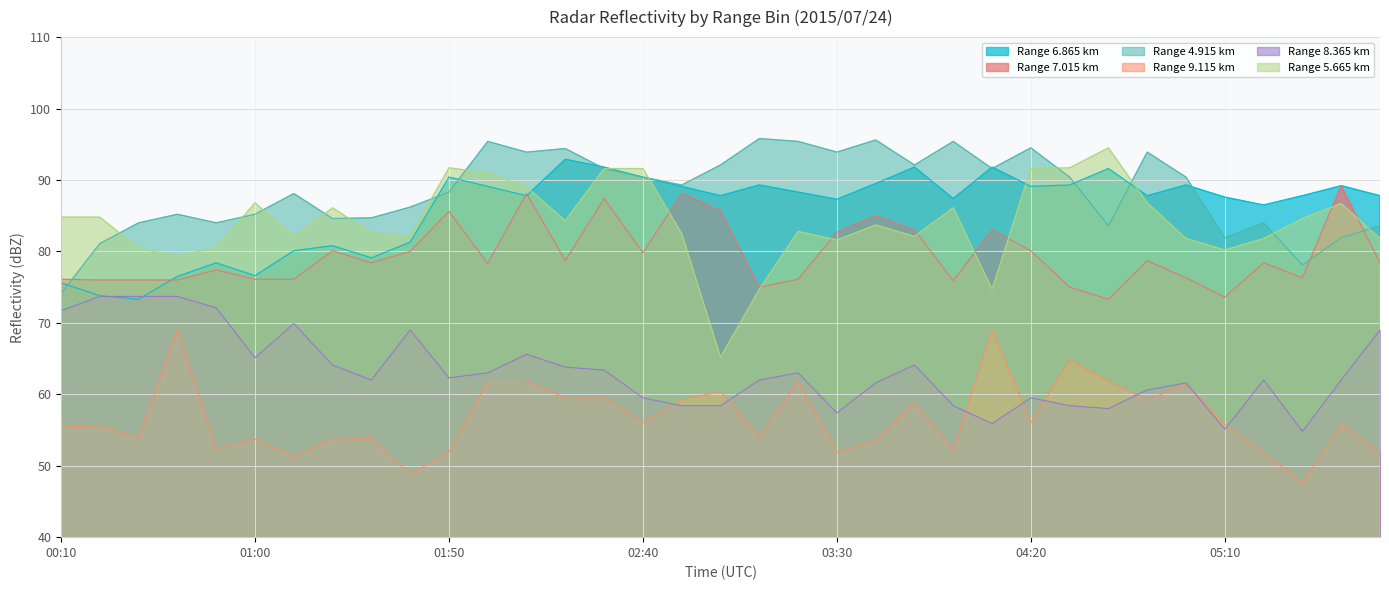

Reading left to right, extract all data points from this chart.

6.865: 00:10=75.6	00:20=73.8	00:30=73.3	00:40=76.5	00:50=78.4	01:00=76.6	01:10=80.1	01:20=80.8	01:30=79.1	01:40=81.3	01:50=90.4	02:00=89.1	02:10=87.8	02:20=92.9	02:30=91.8	02:40=90.4	02:50=89.1	03:00=87.8	03:10=89.3	03:20=88.3	03:30=87.3	03:40=89.5	03:50=91.8	04:00=87.4	04:10=91.8	04:20=89.1	04:30=89.3	04:40=91.6	04:50=87.8	05:00=89.3	05:10=87.6	05:20=86.5	05:30=87.8	05:40=89.2	05:50=87.8
7.015: 00:10=76.1	00:20=76.0	00:30=76.0	00:40=76.0	00:50=77.4	01:00=76.1	01:10=76.1	01:20=80.1	01:30=78.4	01:40=80.0	01:50=85.6	02:00=78.3	02:10=88.1	02:20=78.7	02:30=87.4	02:40=79.8	02:50=88.1	03:00=85.7	03:10=75.0	03:20=76.1	03:30=82.7	03:40=85.0	03:50=83.0	04:00=75.9	04:10=83.0	04:20=80.1	04:30=75.0	04:40=73.3	04:50=78.7	05:00=76.3	05:10=73.6	05:20=78.4	05:30=76.3	05:40=89.2	05:50=78.4
4.915: 00:10=74.1	00:20=81.1	00:30=84.0	00:40=85.2	00:50=84.0	01:00=85.2	01:10=88.1	01:20=84.6	01:30=84.7	01:40=86.2	01:50=88.3	02:00=95.4	02:10=93.9	02:20=94.4	02:30=91.6	02:40=90.4	02:50=89.3	03:00=92.1	03:10=95.8	03:20=95.4	03:30=93.9	03:40=95.6	03:50=92.1	04:00=95.4	04:10=91.6	04:20=94.5	04:30=90.4	04:40=83.6	04:50=93.9	05:00=90.4	05:10=81.9	05:20=84.0	05:30=78.1	05:40=81.9	05:50=83.6
9.115: 00:10=55.4	00:20=55.6	00:30=53.8	00:40=69.0	00:50=52.4	01:00=53.7	01:10=51.3	01:20=53.7	01:30=53.8	01:40=48.8	01:50=51.9	02:00=61.8	02:10=61.8	02:20=59.5	02:30=59.5	02:40=56.0	02:50=59.2	03:00=60.4	03:10=54.0	03:20=61.8	03:30=51.9	03:40=53.5	03:50=58.8	04:00=52.1	04:10=69.0	04:20=56.0	04:30=64.8	04:40=61.8	04:50=59.2	05:00=61.4	05:10=55.8	05:20=51.8	05:30=47.6	05:40=55.8	05:50=51.9
8.365: 00:10=71.7	00:20=73.7	00:30=73.7	00:40=73.7	00:50=72.1	01:00=65.1	01:10=69.9	01:20=64.1	01:30=62.0	01:40=69.0	01:50=62.3	02:00=63.0	02:10=65.6	02:20=63.8	02:30=63.4	02:40=59.5	02:50=58.4	03:00=58.4	03:10=62.0	03:20=63.0	03:30=57.4	03:40=61.6	03:50=64.1	04:00=58.4	04:10=55.9	04:20=59.5	04:30=58.4	04:40=58.0	04:50=60.6	05:00=61.6	05:10=55.1	05:20=62.0	05:30=54.8	05:40=62.0	05:50=69.0
5.665: 00:10=84.8	00:20=84.8	00:30=80.4	00:40=79.4	00:50=80.5	01:00=86.8	01:10=82.1	01:20=86.1	01:30=82.6	01:40=82.1	01:50=91.7	02:00=91.0	02:10=89.0	02:20=84.3	02:30=91.6	02:40=91.6	02:50=82.5	03:00=65.2	03:10=74.7	03:20=82.8	03:30=81.6	03:40=83.7	03:50=82.1	04:00=86.1	04:10=74.7	04:20=91.6	04:30=91.7	04:40=94.5	04:50=86.8	05:00=81.8	05:10=80.2	05:20=81.8	05:30=84.6	05:40=86.7	05:50=81.8